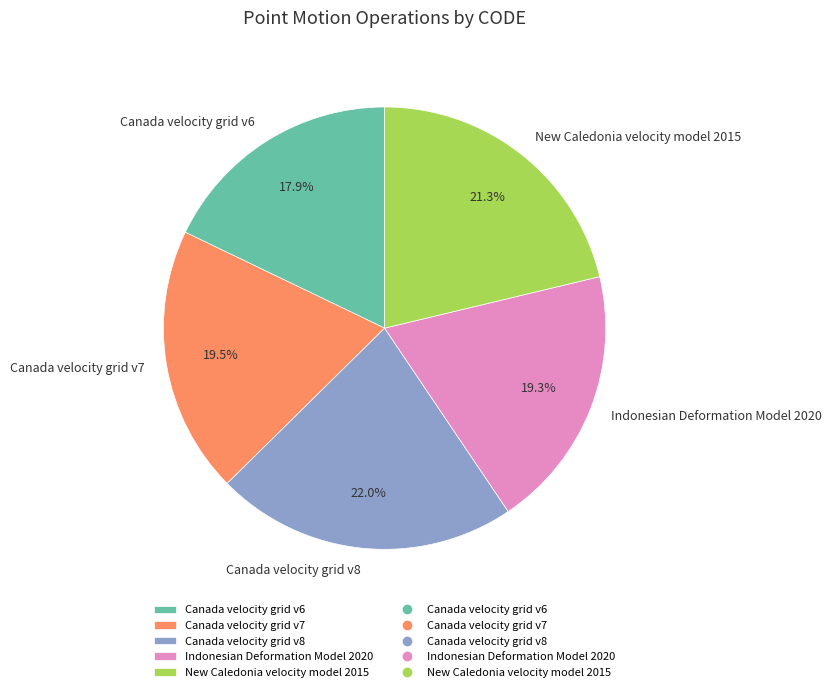

Count the number of slices in the pie.

5